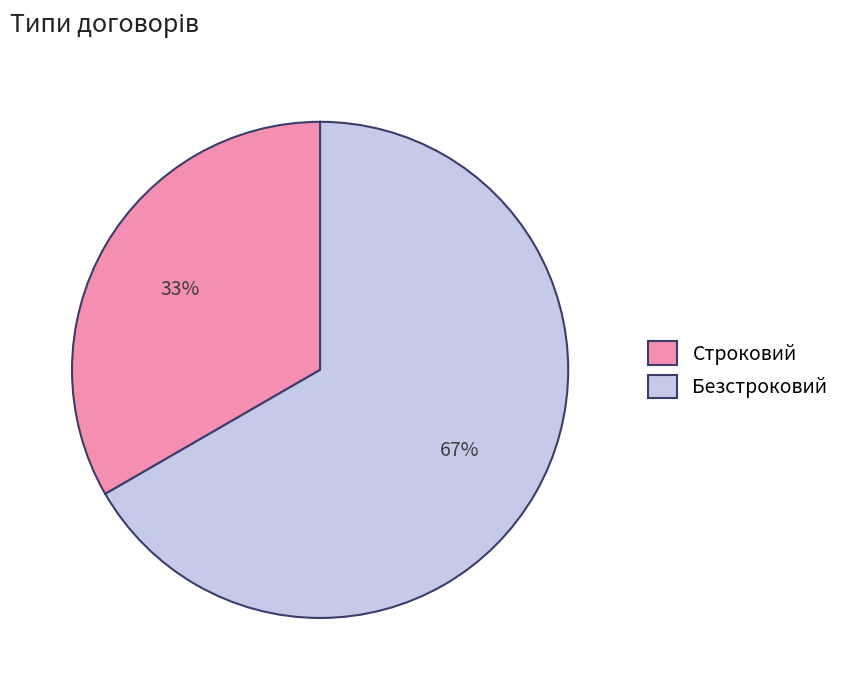

Approximately how many times larger is the value at Строковий compared to Безстроковий?

0.5